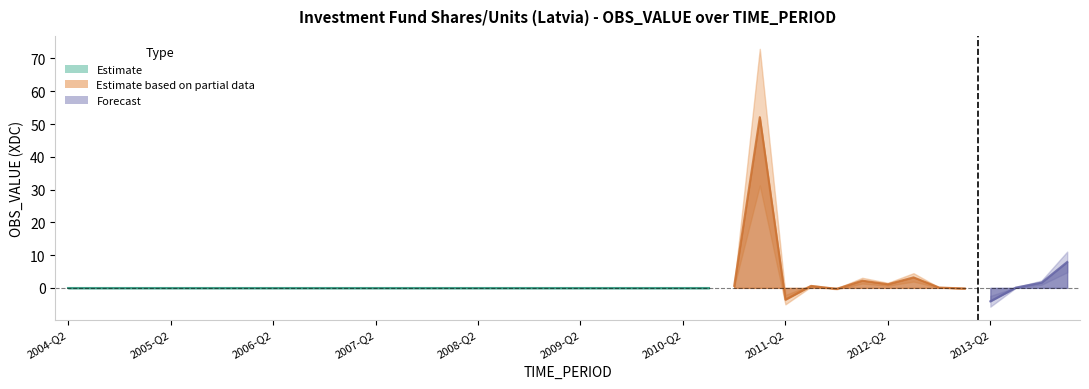

At which category does the data reach its first local peak?

2011-Q1